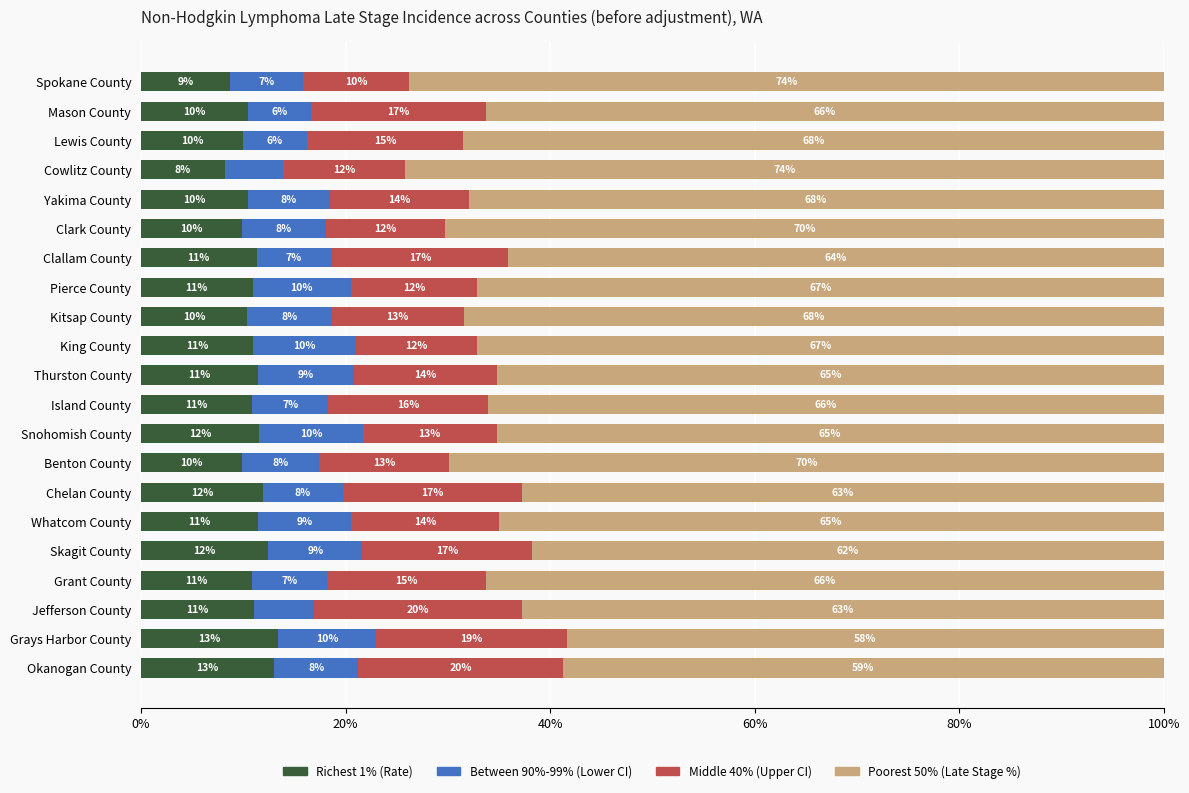

What are all the series names shown in the legend?

Richest 1% (Rate), Between 90%-99% (Lower CI), Middle 40% (Upper CI), Poorest 50% (Late Stage %)